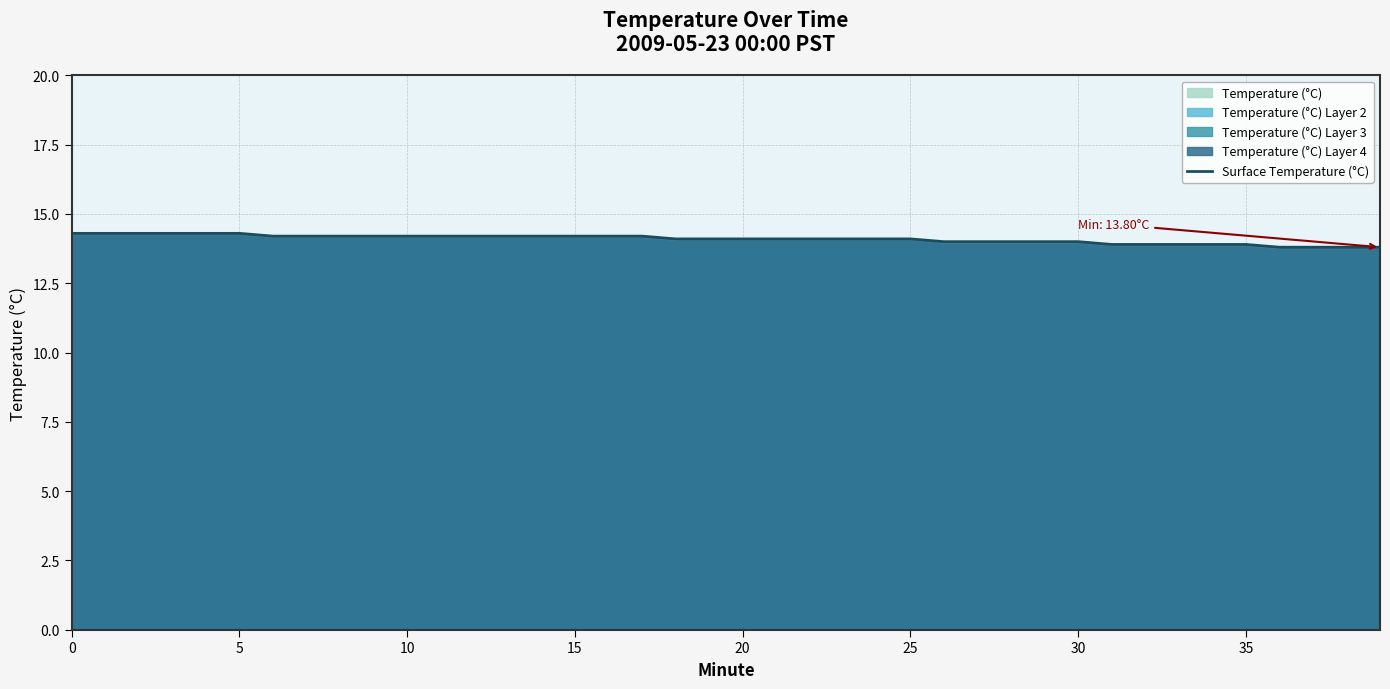

Approximately how many times larger is the value at 20 compared to 10?

1.0